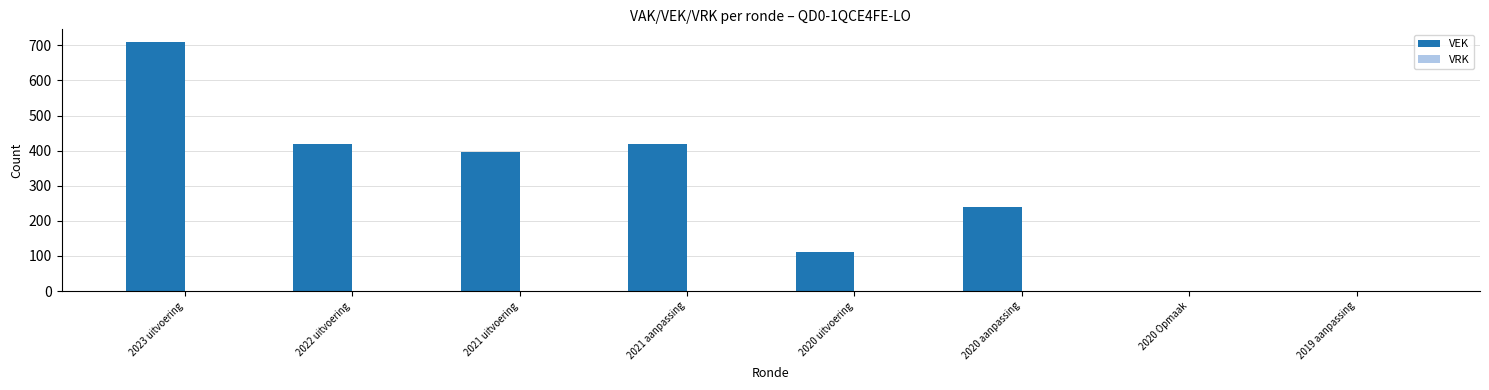

True or false: the data shows 1079 at 2023 uitvoering.

False